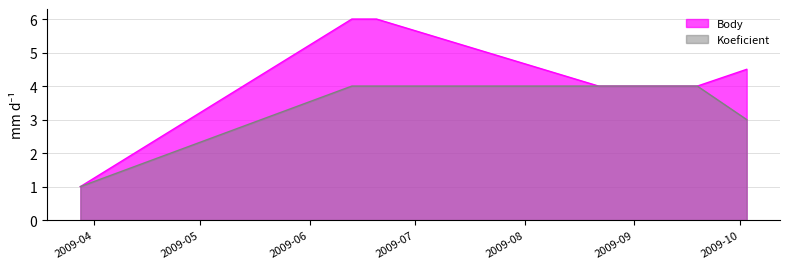

The value of Koeficient at 2009-08-22 is 5.4. True or false?

False